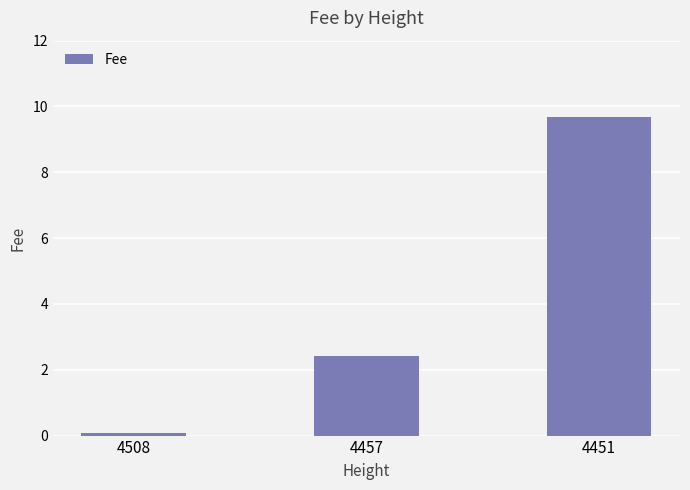

At which label does the data first exceed 2?

4457